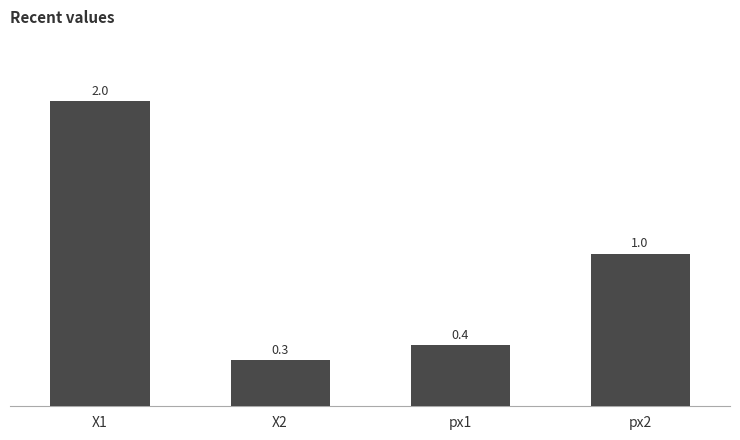

Count the number of categories in the chart.

4